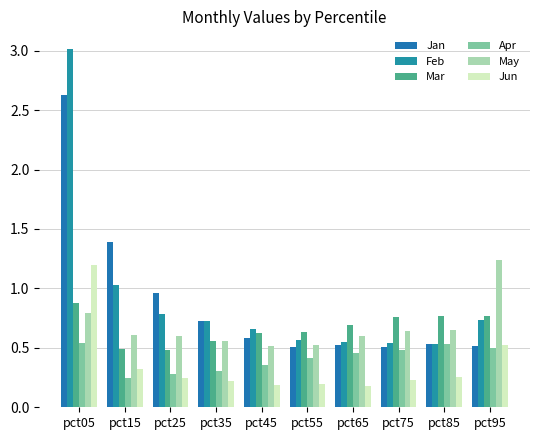

What is the value of the May bar at the 10th from the left?

1.2